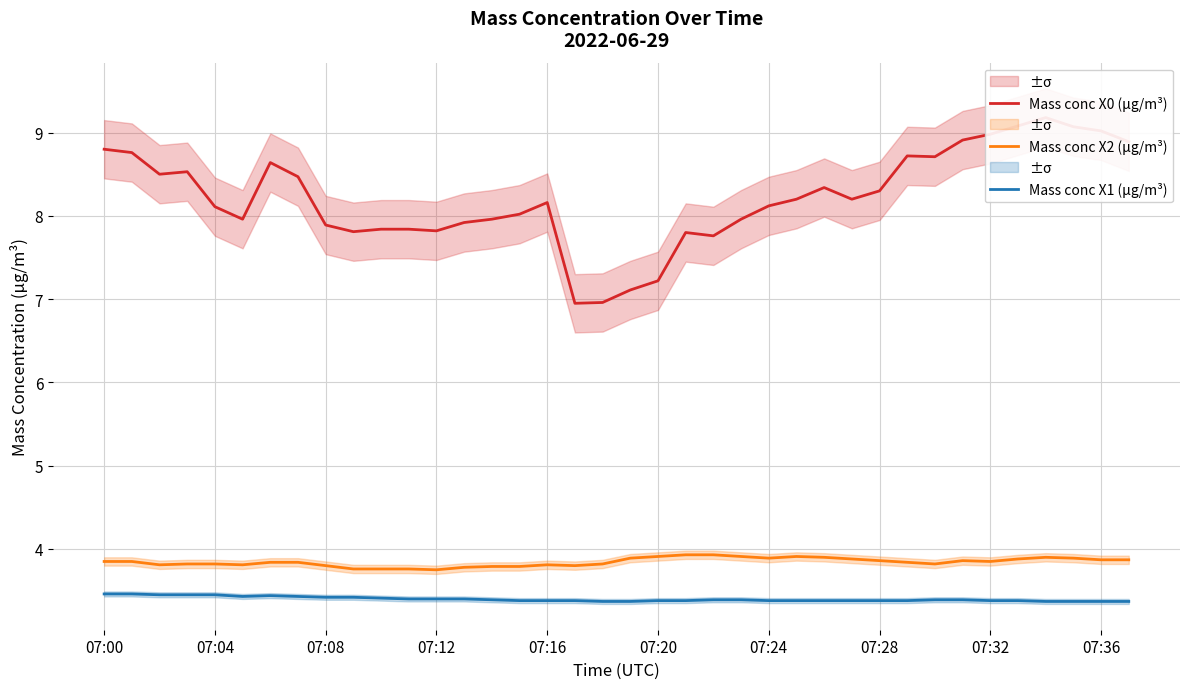

True or false: Mass conc X1 (μg/m³) and Mass conc X2 (μg/m³) cross at least once.

False